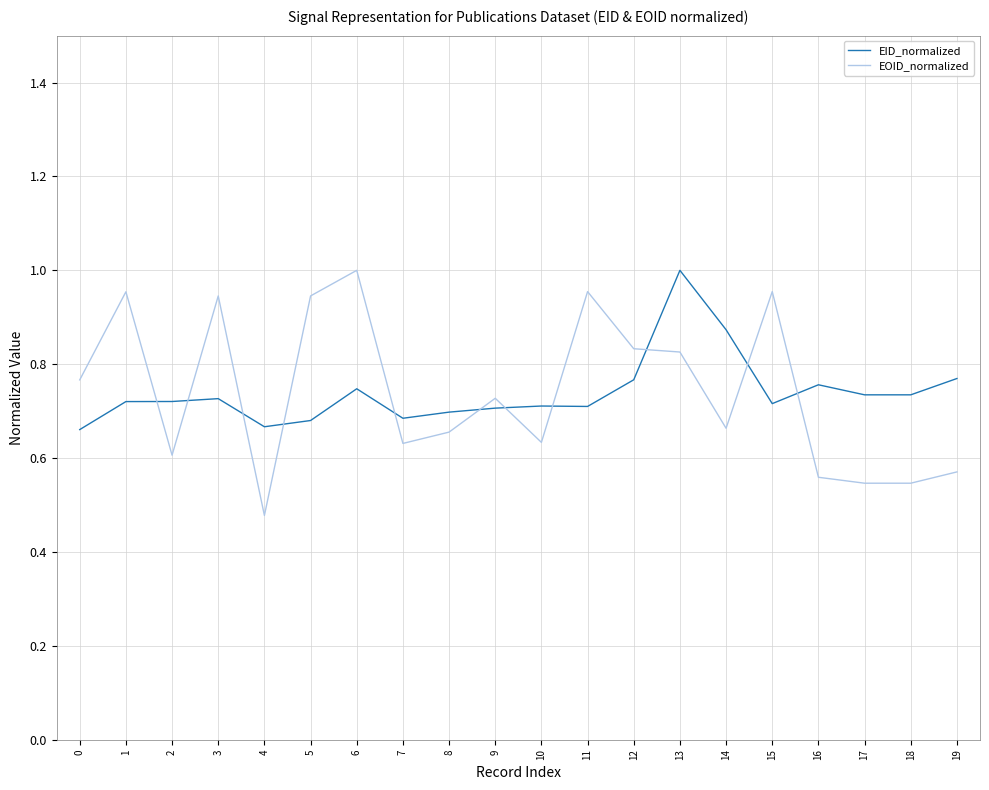

How many lines are shown in the chart?

2